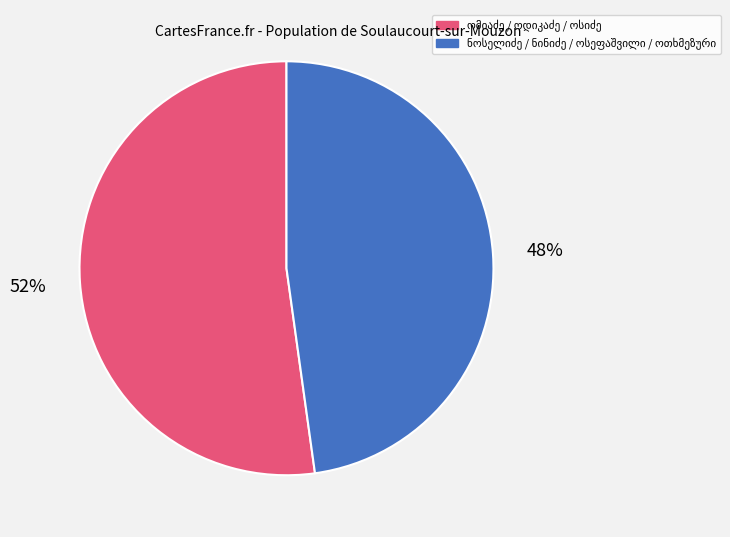

To the nearest percent, what is the difference between the largest and smallest slice percentages?

4%